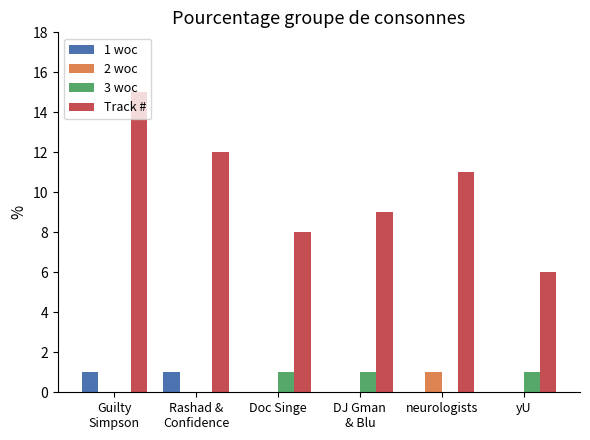

How many categories are shown in the chart?

6